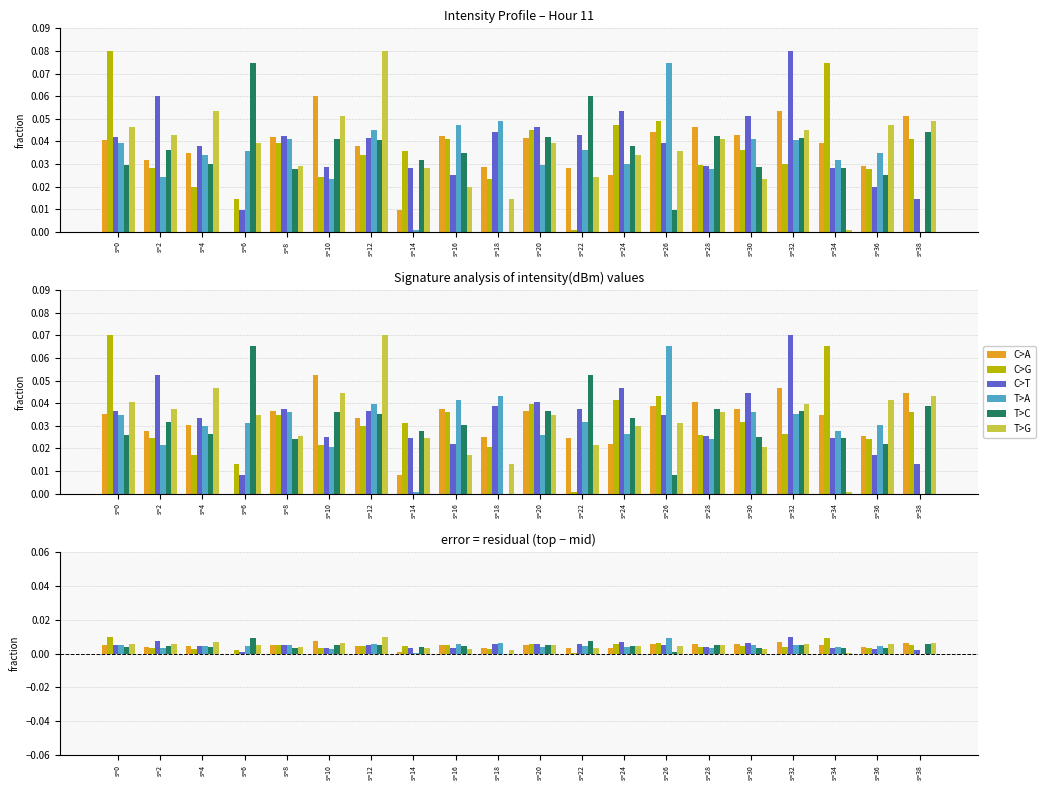

The value of C>G at s=32 is 0.0. True or false?

False